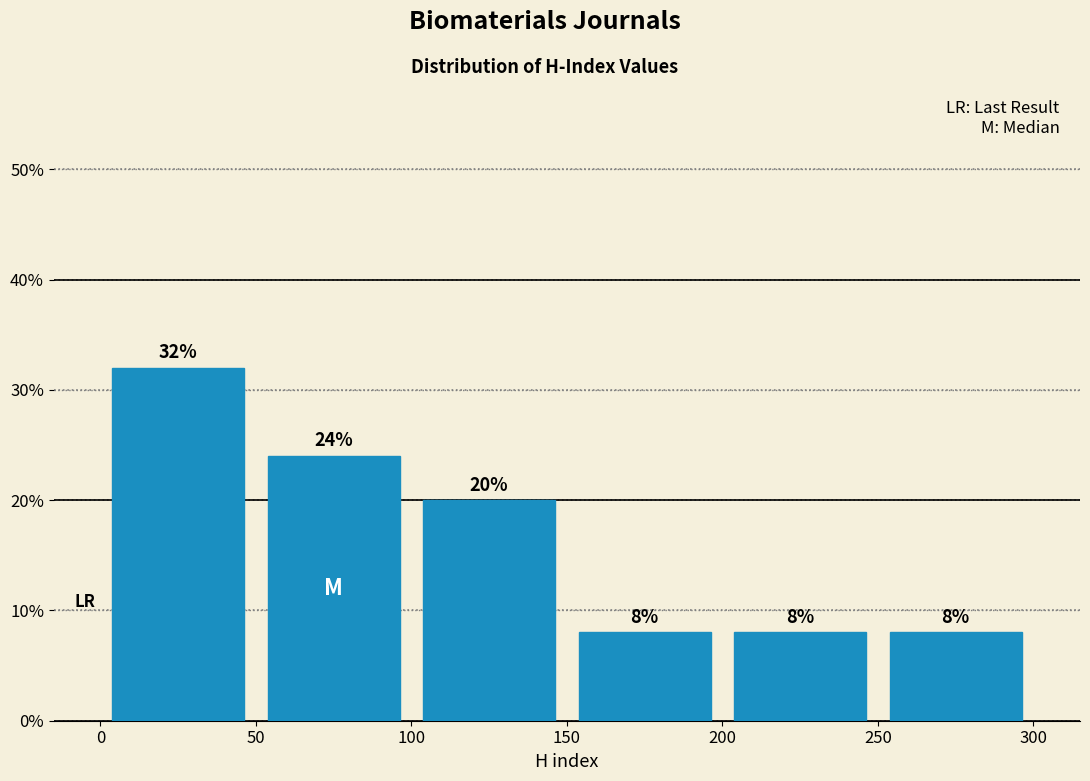

Reading left to right, list every bar in this chart as the range it spans on the x-axis followed by its height.

0 to 50: 32
50 to 100: 24
100 to 150: 20
150 to 200: 8
200 to 250: 8
250 to 300: 8